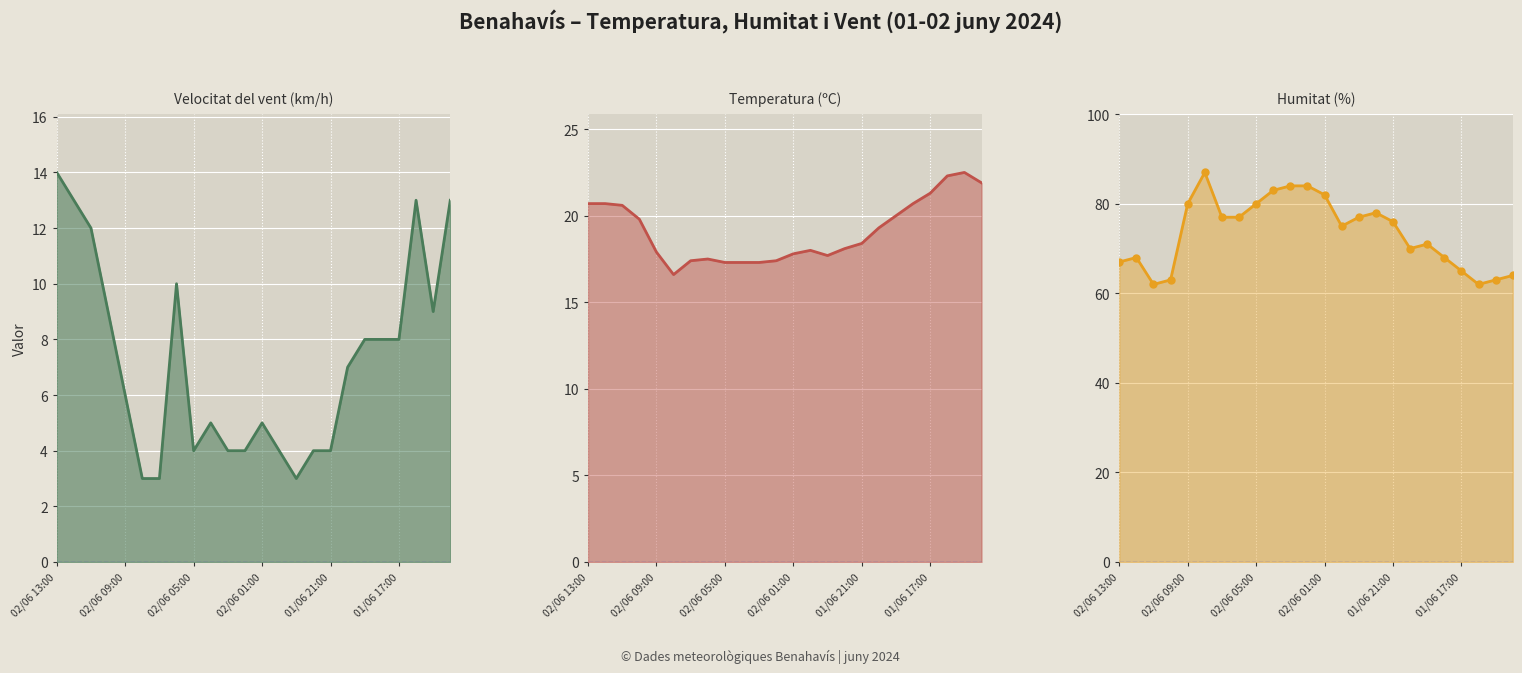

Is it true that Humitat (%) line equals 75.0 at 13?

True